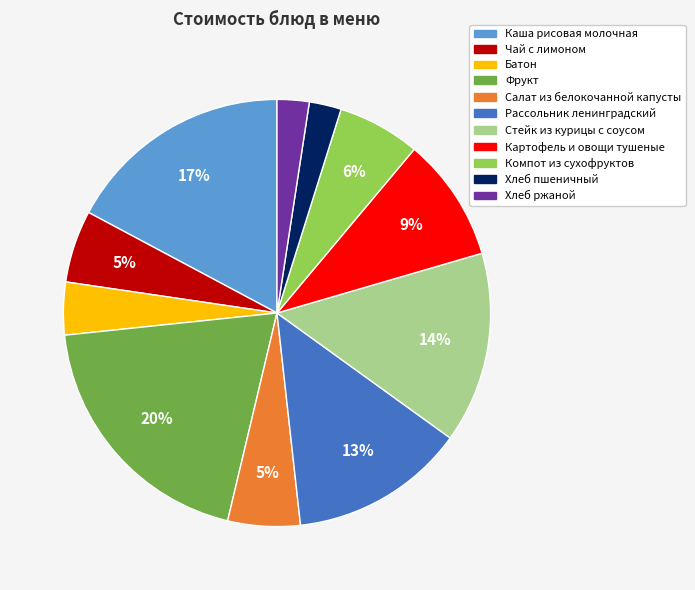

To the nearest percent, what portion does Хлеб ржаной represent?

2%